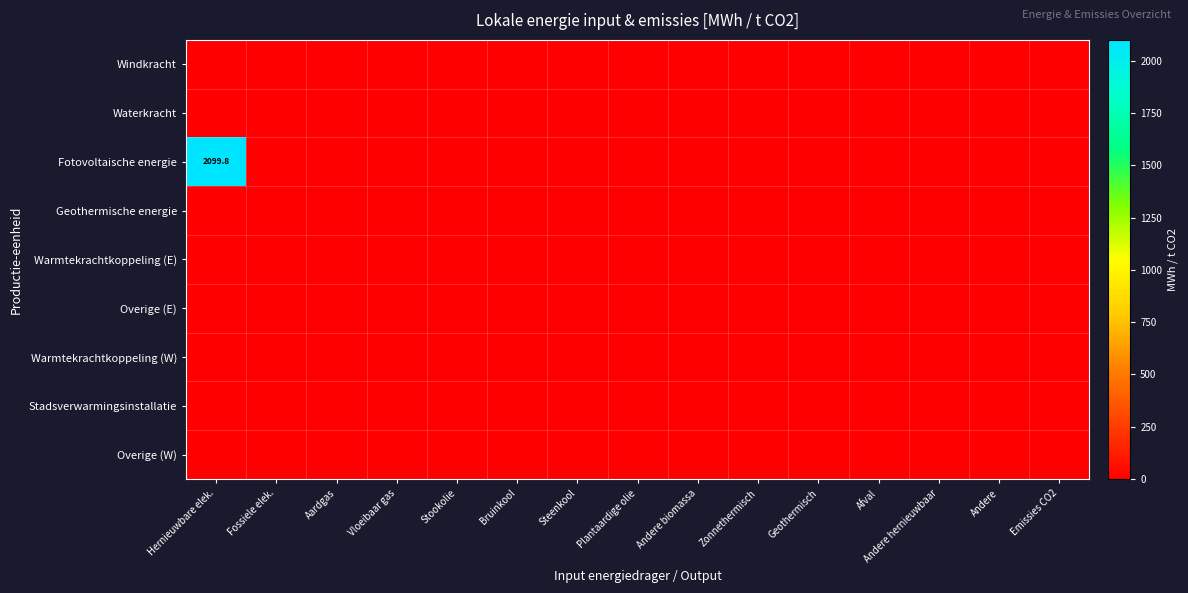

The Fotovoltaische energie series shows 1178.1 at Hernieuwbare elek.. True or false?

False